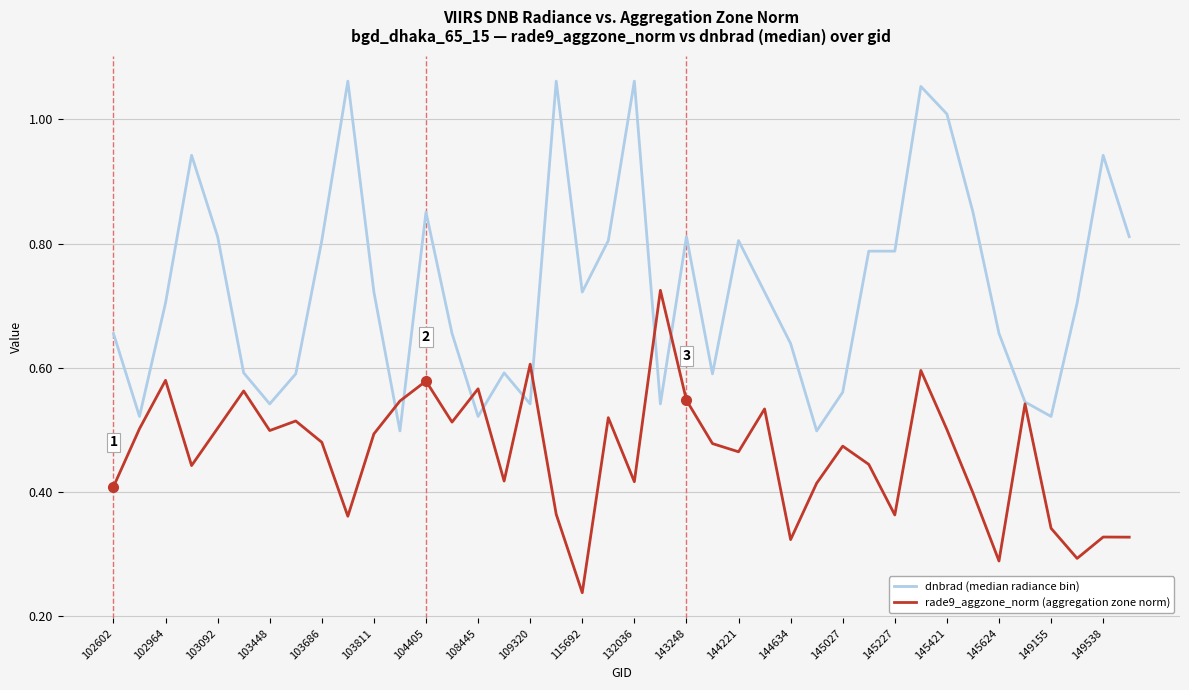

Which series has the widest spread of values?

dnbrad (median radiance bin)